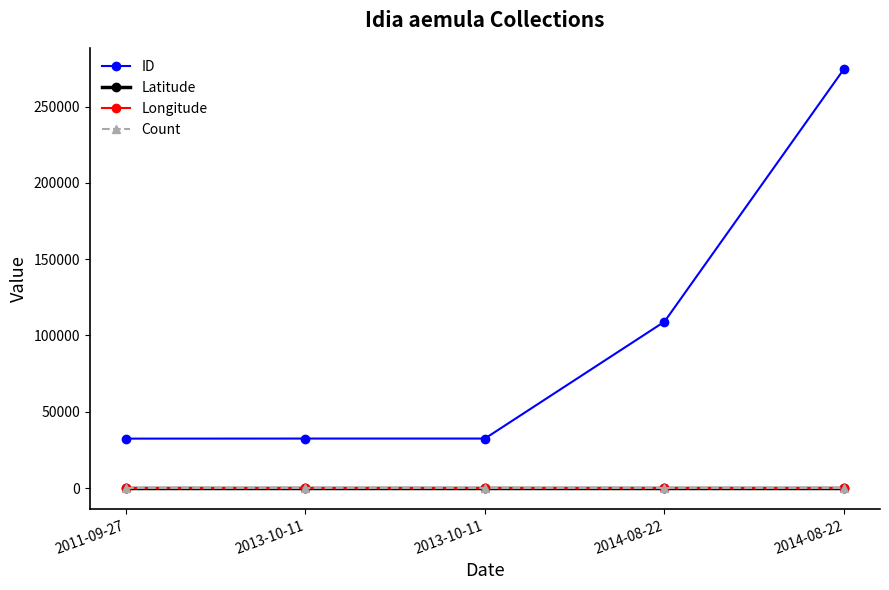

Reading left to right, transcribe all the data shown in this chart.

ID: 2011-09-27=32388.0	2013-10-11=32425.0	2013-10-11=32426.0	2014-08-22=109032.0	2014-08-22=274725.0
Latitude: 2011-09-27=41.0	2013-10-11=41.0	2013-10-11=41.0	2014-08-22=41.0	2014-08-22=41.0
Longitude: 2011-09-27=-93.8	2013-10-11=-93.8	2013-10-11=-93.8	2014-08-22=-93.8	2014-08-22=-93.8
Count: 2011-09-27=1.0	2013-10-11=1.0	2013-10-11=1.0	2014-08-22=1.0	2014-08-22=1.0